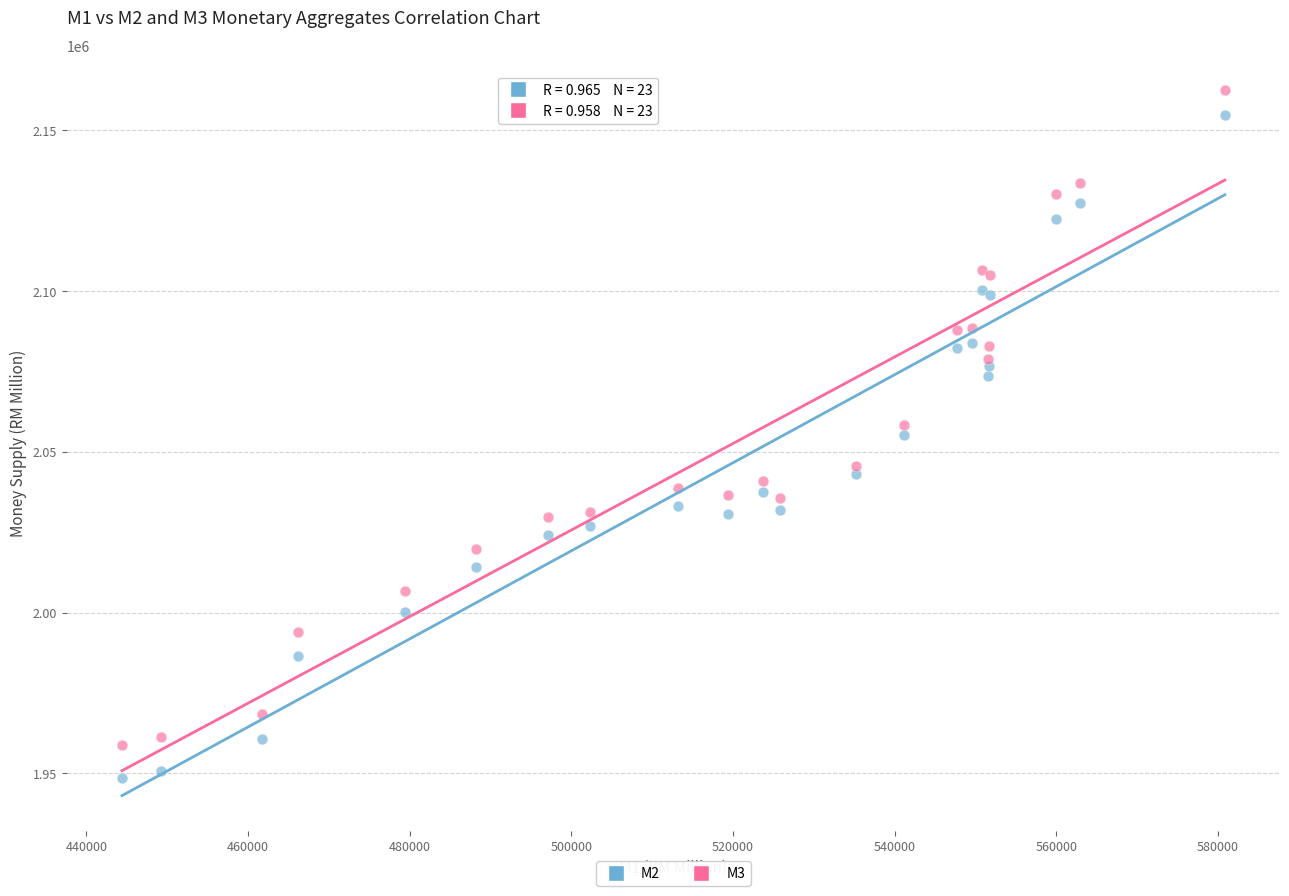

Which series has the largest Y range (max minus min)?

M2